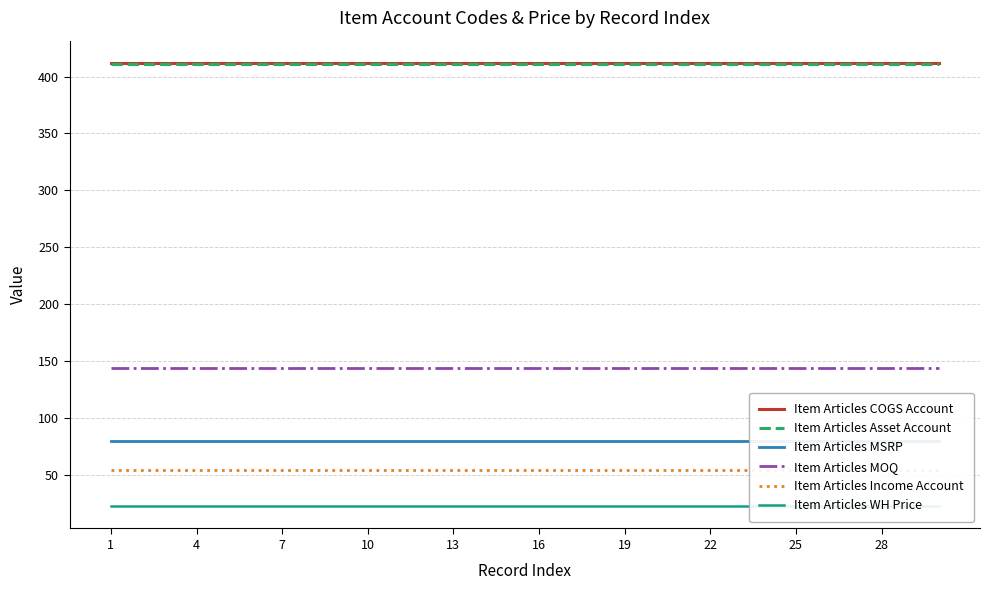

Does the chart have visible grid lines?

Yes